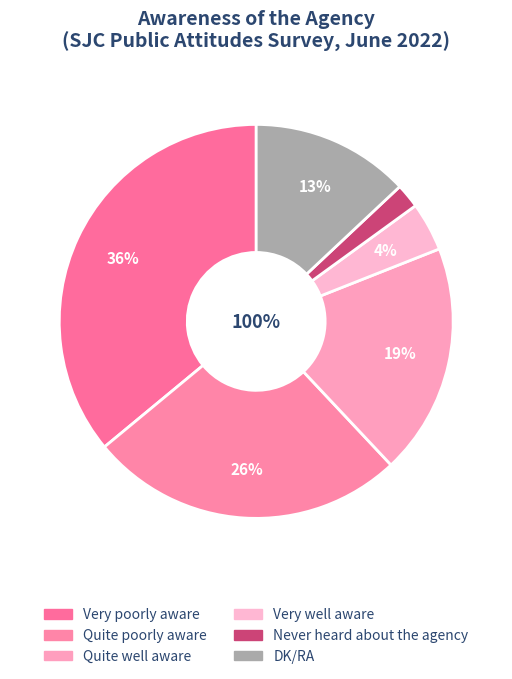

Approximately how many times larger is the value at Very well aware compared to Quite poorly aware?

0.2